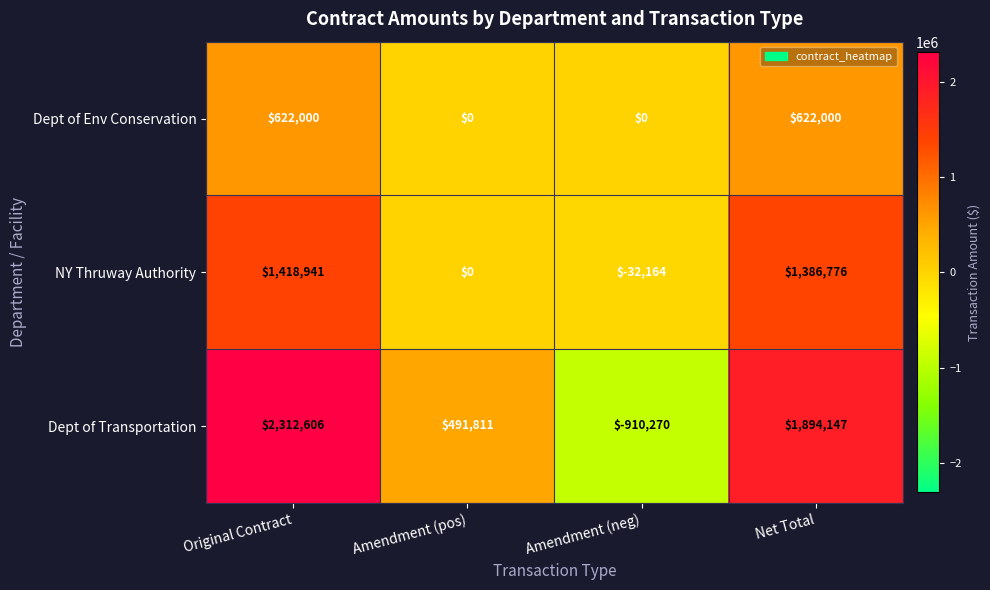

What is the total value across all series at Net Total?

3902923